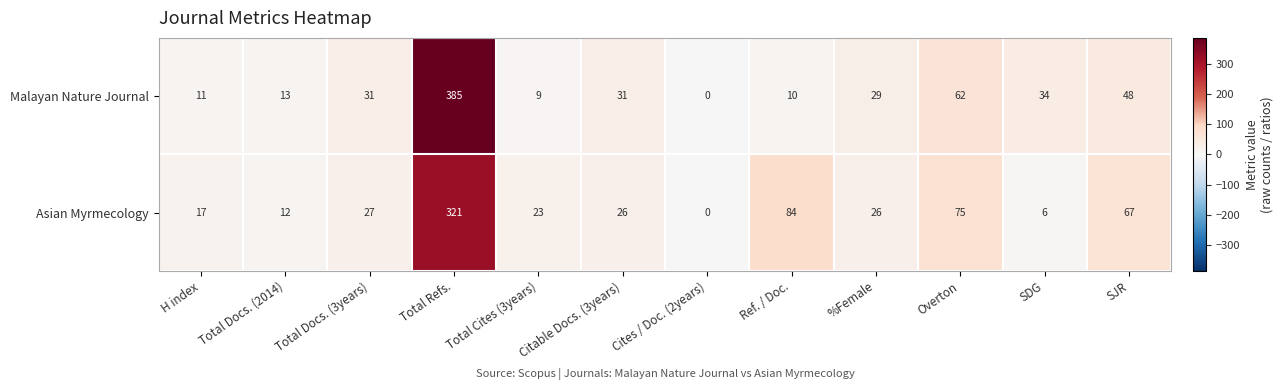

What is the maximum value shown in the chart?

385